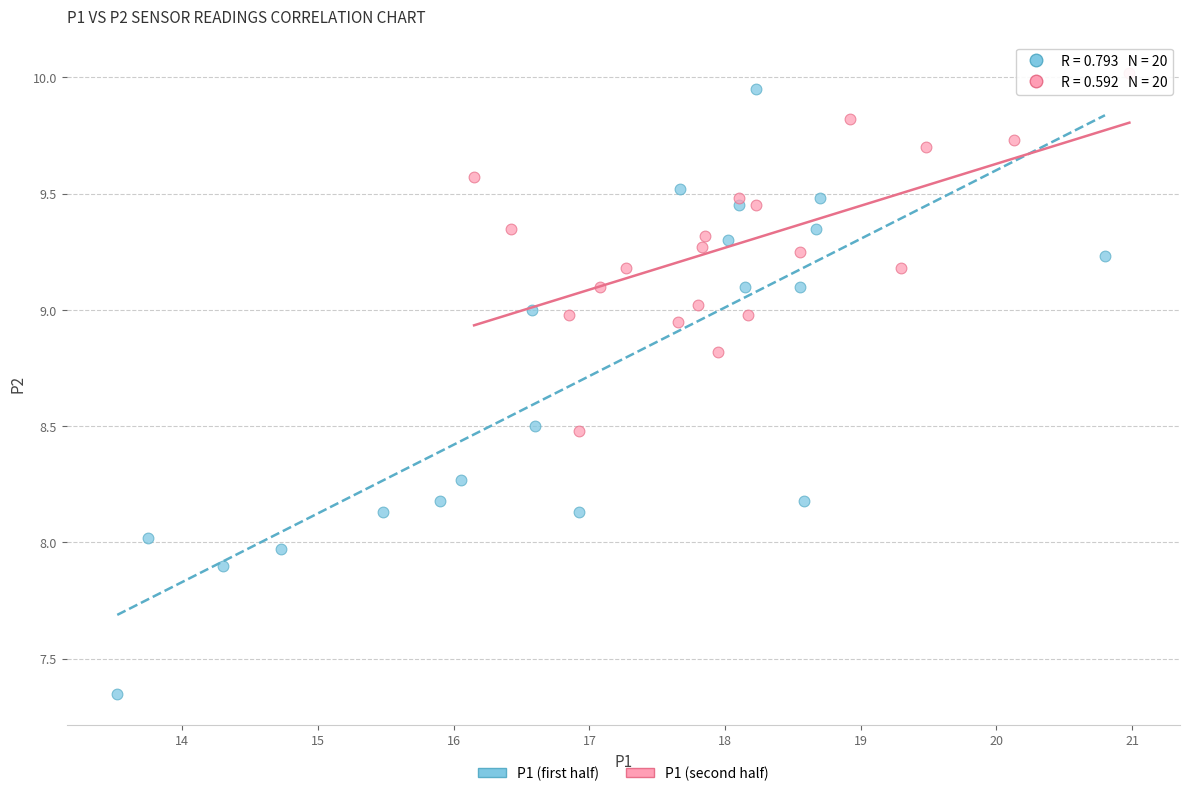

Which series contains the highest Y value?

P1 (second half)